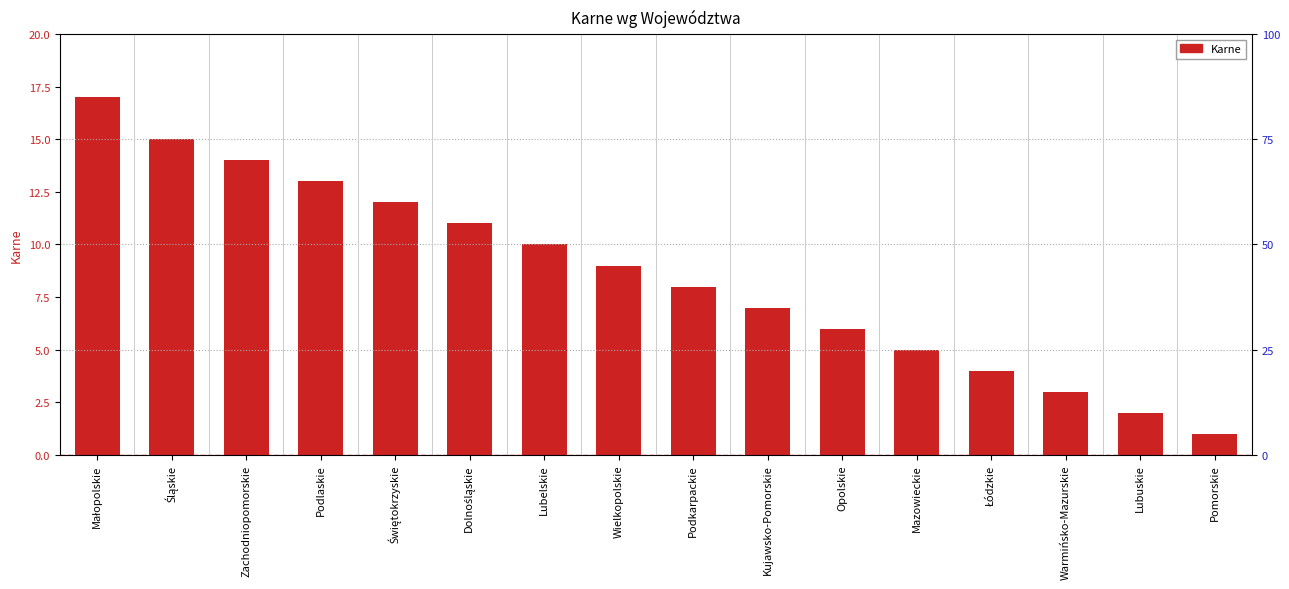

What is the ratio of the value at Pomorskie to the value at Zachodniopomorskie?

0.1